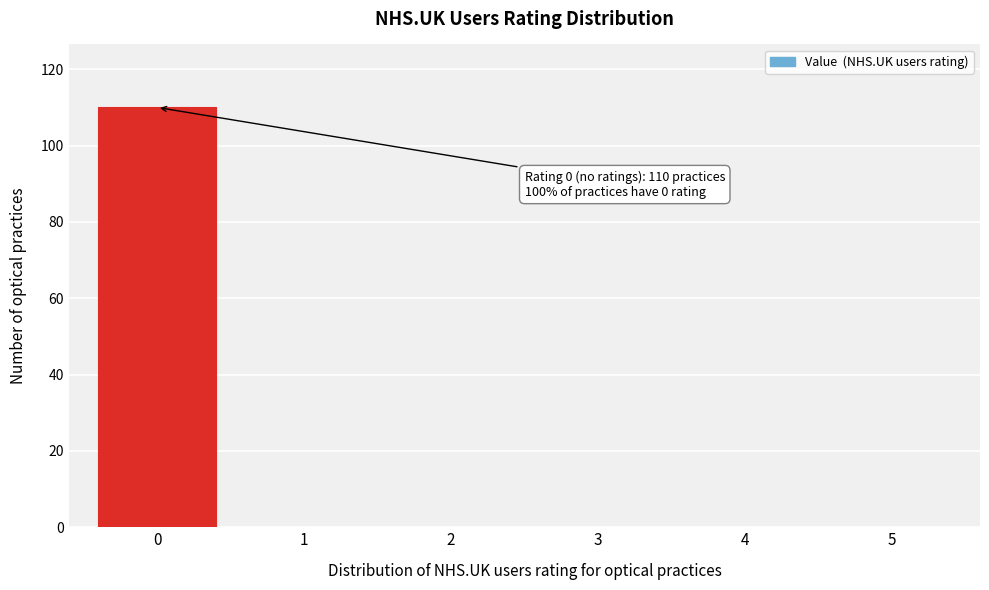

Reading left to right, transcribe all the data shown in this chart.

0=110	1=0	2=0	3=0	4=0	5=0